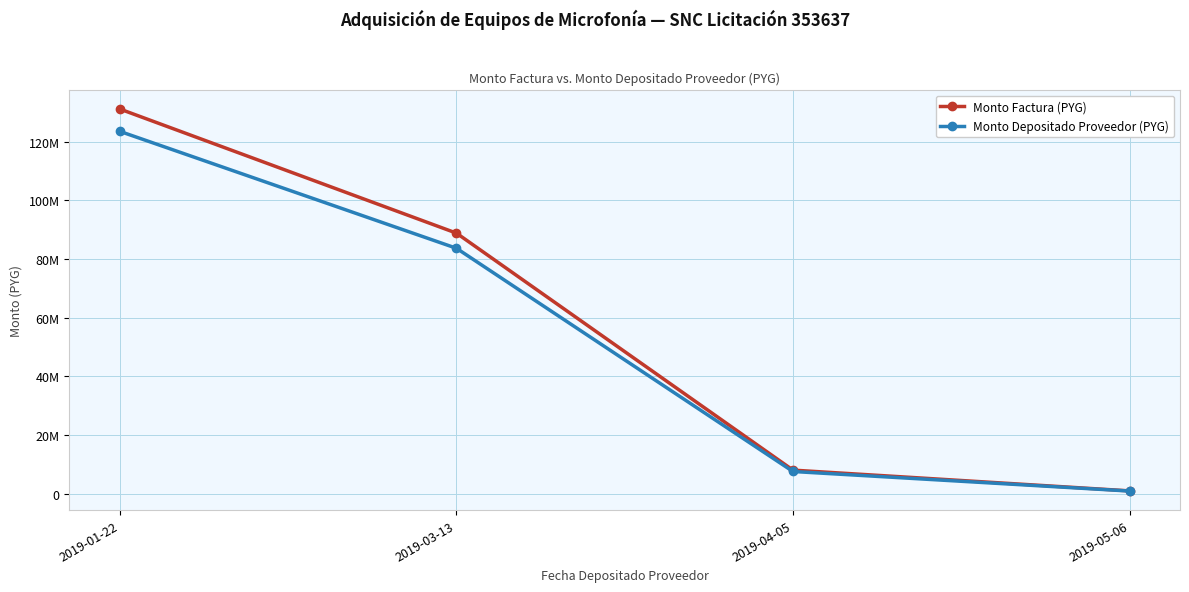

Which series has the largest range (max minus min)?

Monto Factura (PYG)